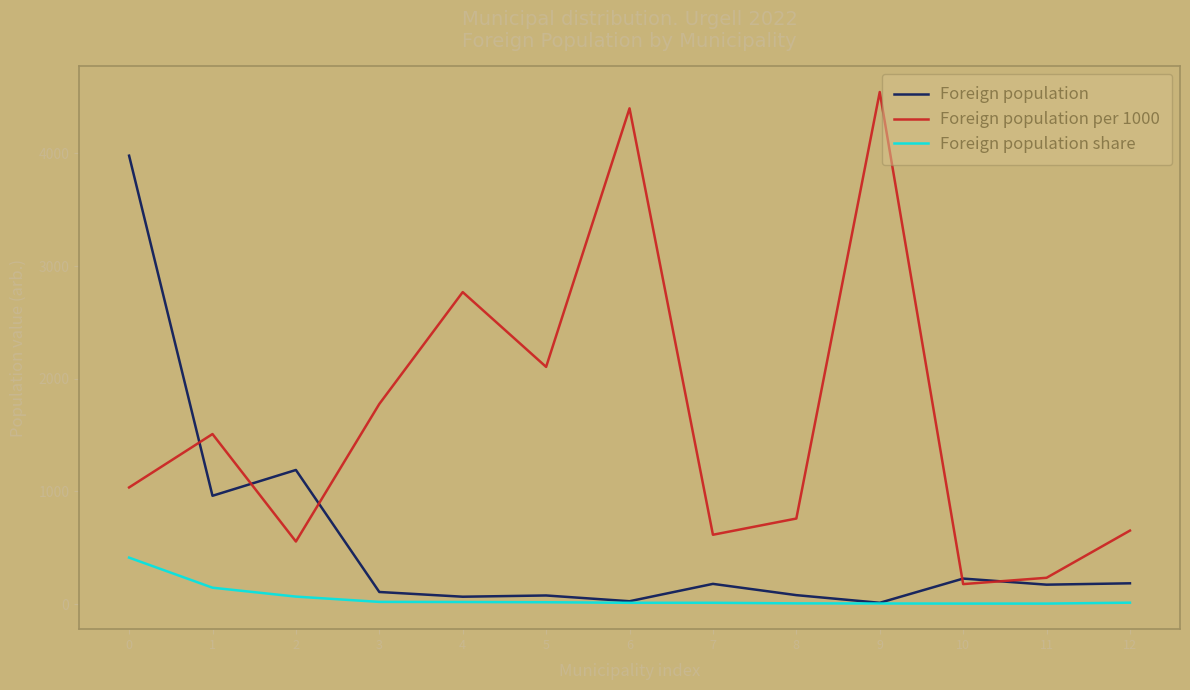

Where is Foreign population share nearest to the value 208?

1